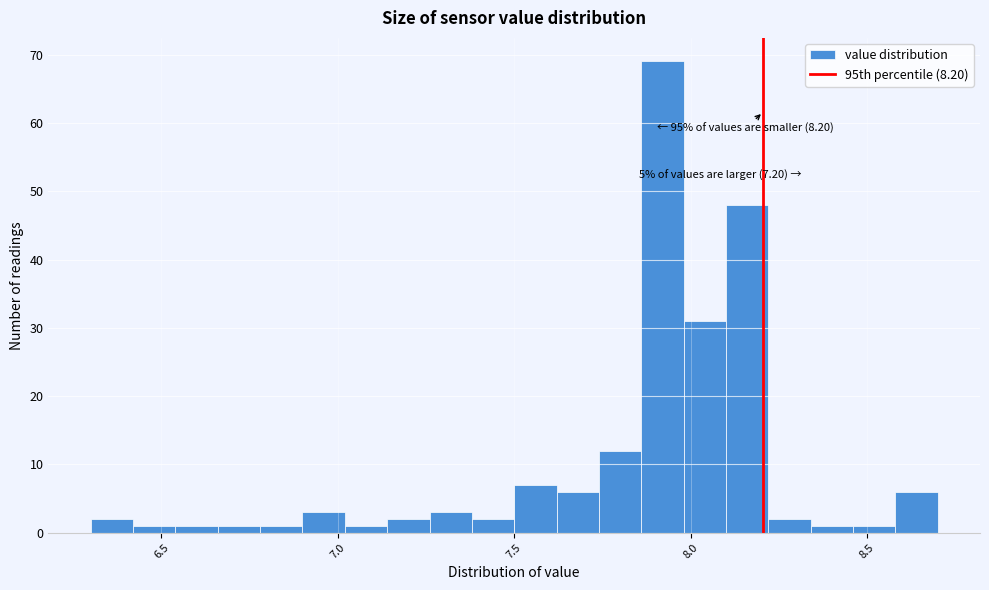

Around what value on the x-axis is the tallest bar? Give the approximate position of its centre, as read against the axis.

7.90